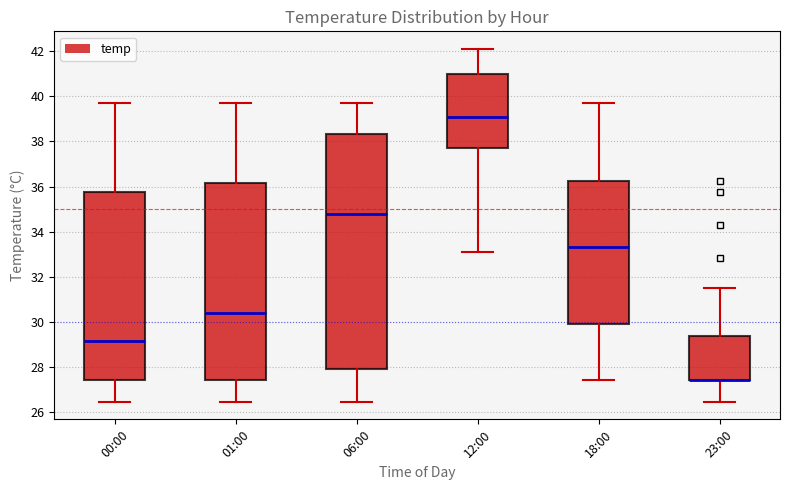

Reading left to right, read every box against the y-axis: the position of its median line, the range the box covers, and the ends of its whiskers. The values are not printed on the chart, so give them approximately, as read against the axis.

00:00: median 29.2, box 27.4 to 35.8, whiskers 26.4 to 39.6
01:00: median 30.4, box 27.4 to 36.2, whiskers 26.4 to 39.6
06:00: median 34.8, box 28.0 to 38.4, whiskers 26.4 to 39.6
12:00: median 39.2, box 37.8 to 41.0, whiskers 33.2 to 42.2
18:00: median 33.4, box 30.0 to 36.2, whiskers 27.4 to 39.6
23:00: median 27.4 (drawn on the box's lower edge), box 27.4 to 29.4, whiskers 26.4 to 31.6